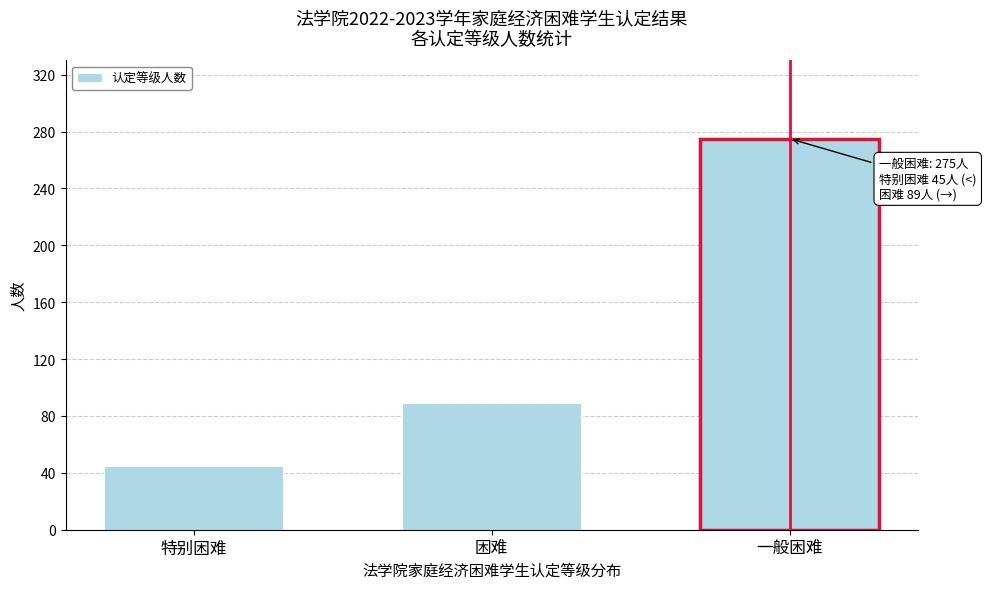

Reading left to right, transcribe all the data shown in this chart.

特别困难=45	困难=89	一般困难=275